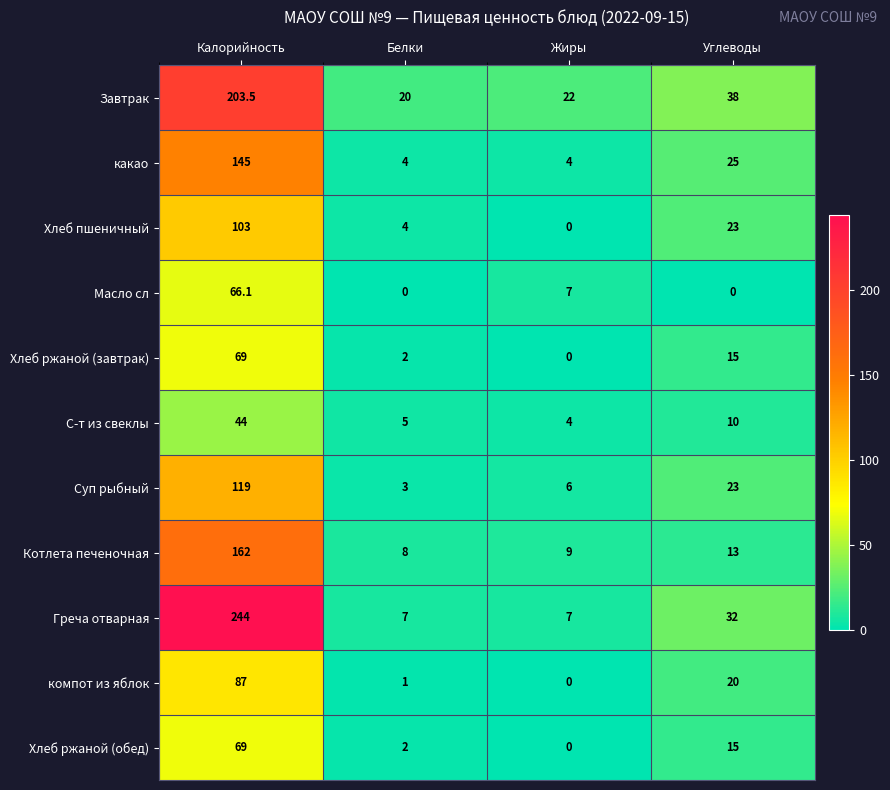

What is the total value across all series at Жиры?

59.0